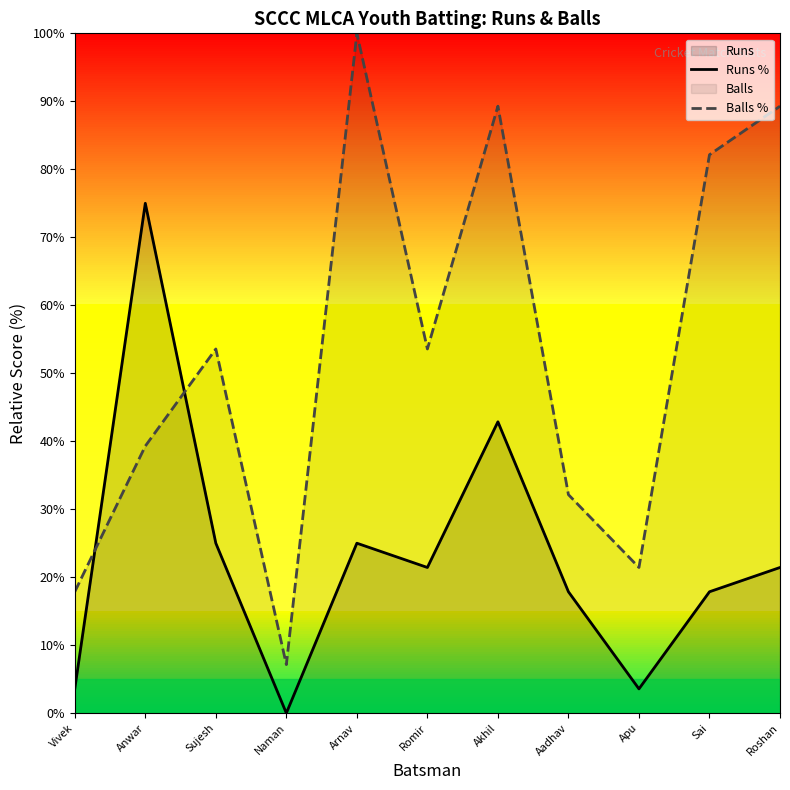

How many distinct data groups are displayed?

2